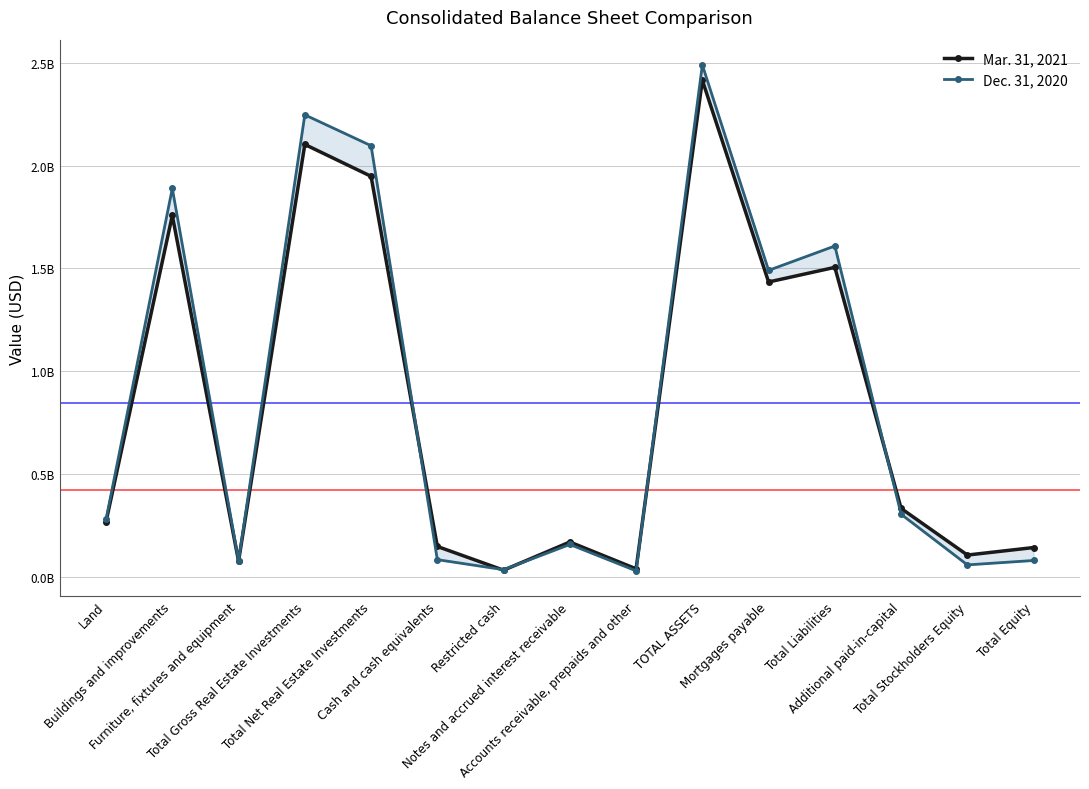

After their last crossing, which series has the higher values: Dec. 31, 2020 or Mar. 31, 2021?

Mar. 31, 2021